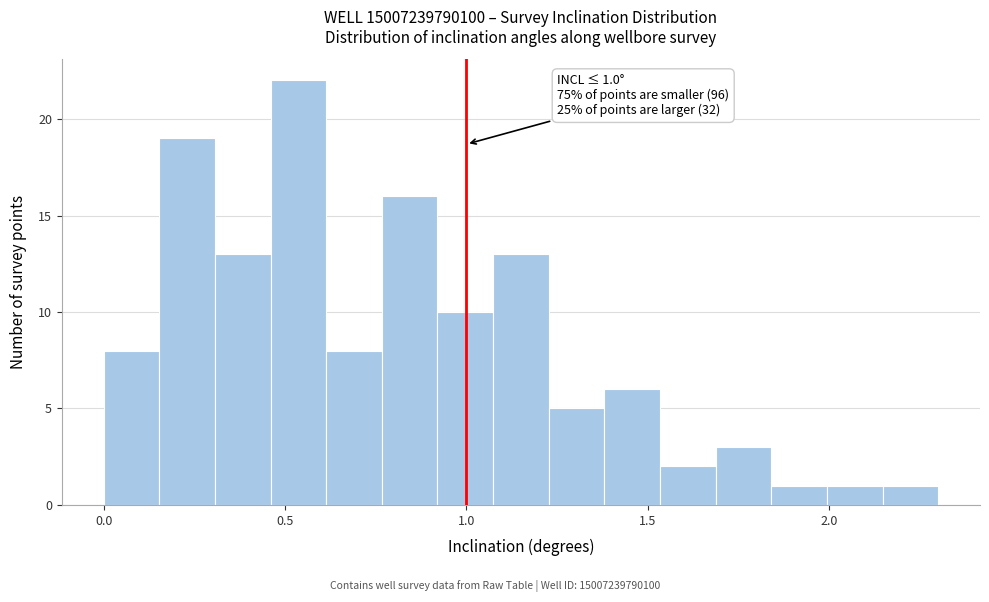

Read against the x-axis, roughly where is the centre of the tallest bar?

0.55